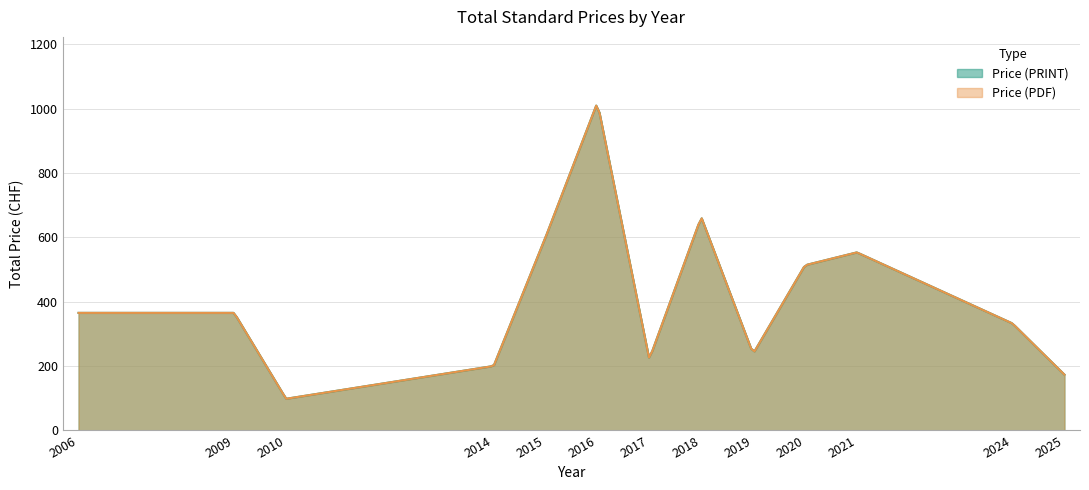

True or false: Price (PRINT) and Price (PDF) cross at least once.

False